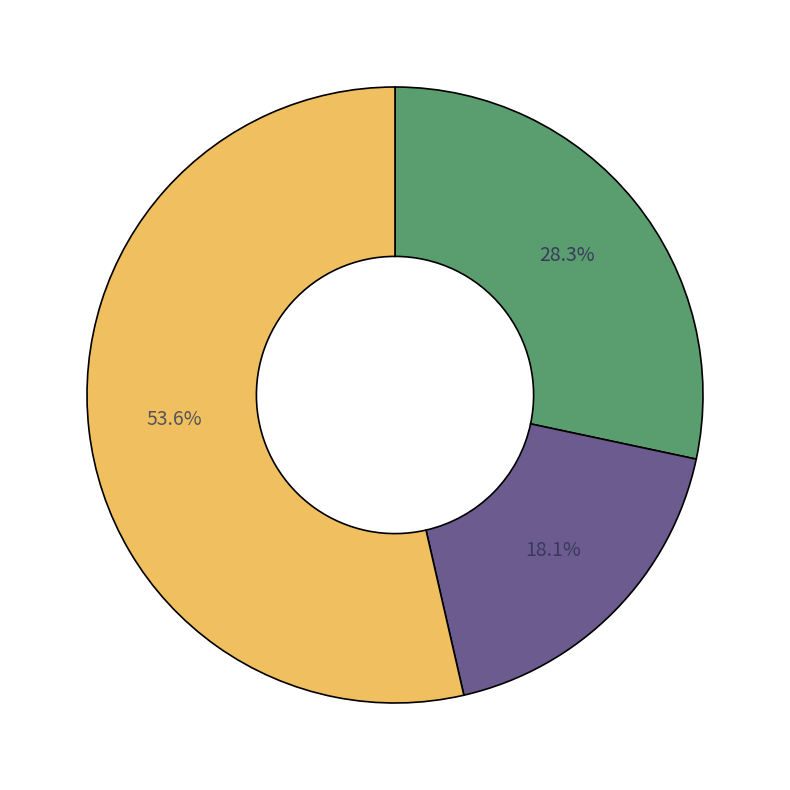

Is there any slice that represents more than half of the pie?

Yes